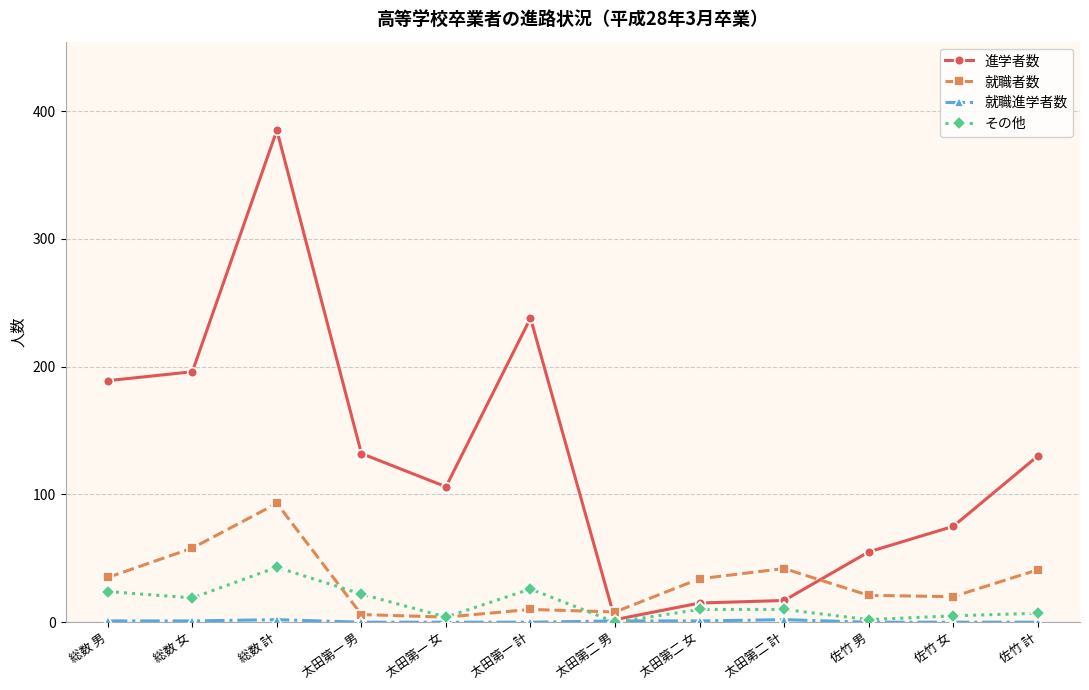

The 就職者数 series shows 58 at 総数 女. True or false?

True